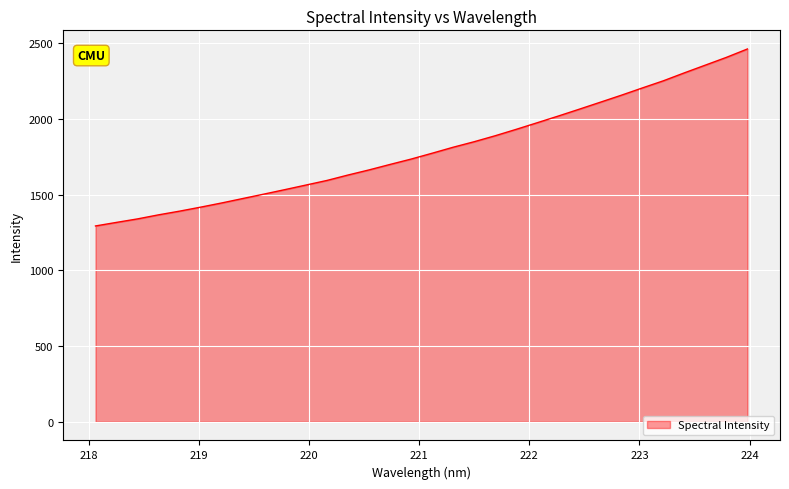

What is the smallest value displayed?

1293.4